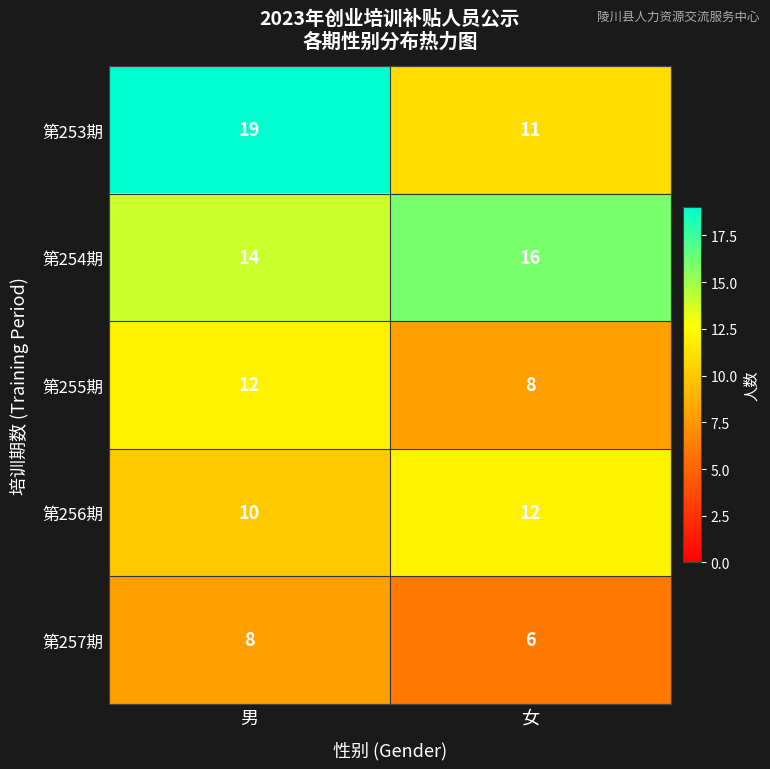

What is the average value of the 第253期 series?

15